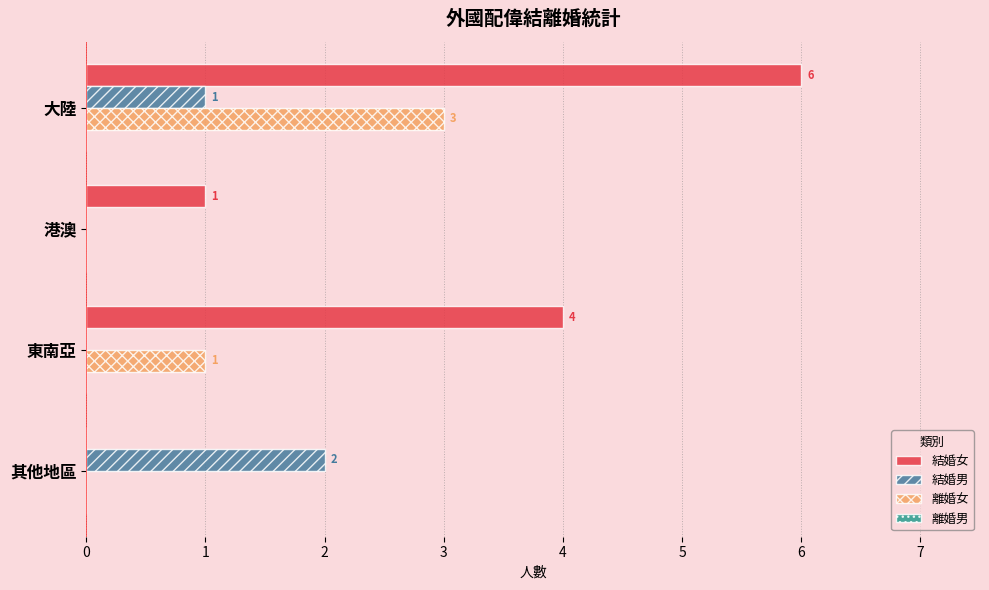

The 離婚女 series shows 5 at 大陸. True or false?

False